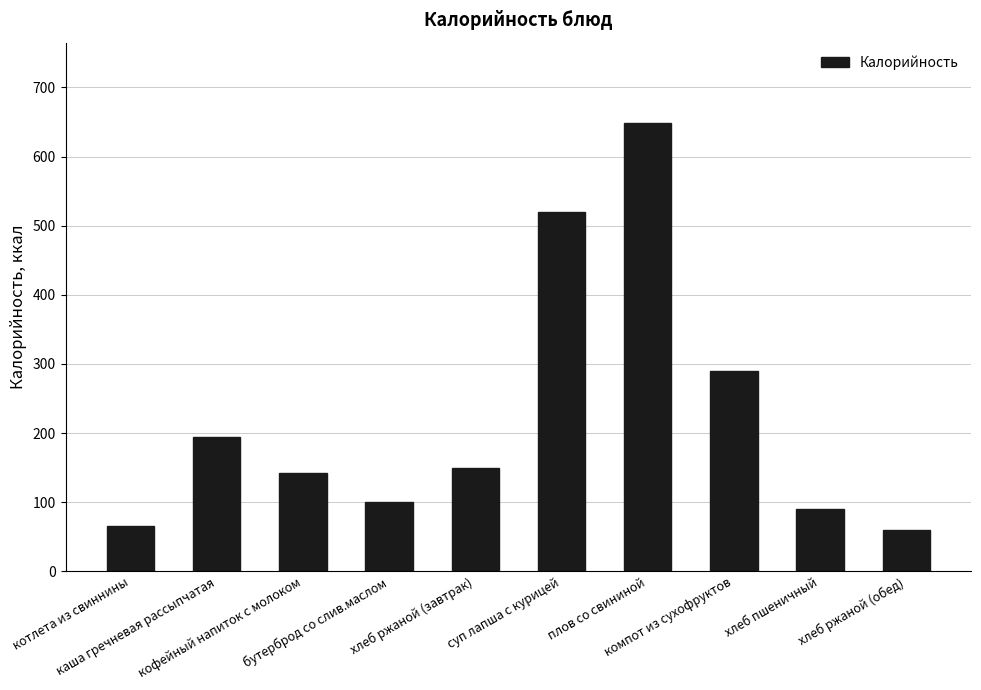

What is the difference between the second highest and minimum values?

460